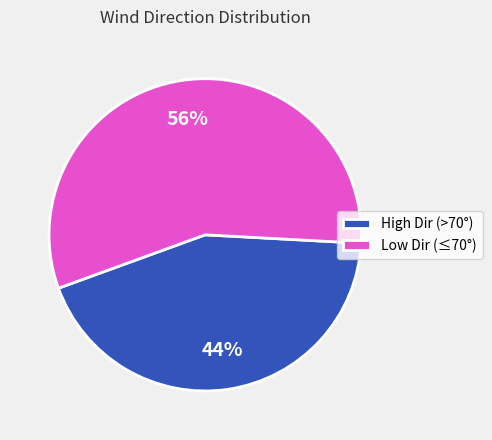

What is the ratio of the value at Low Dir (≤70°) to the value at High Dir (>70°)?

1.3